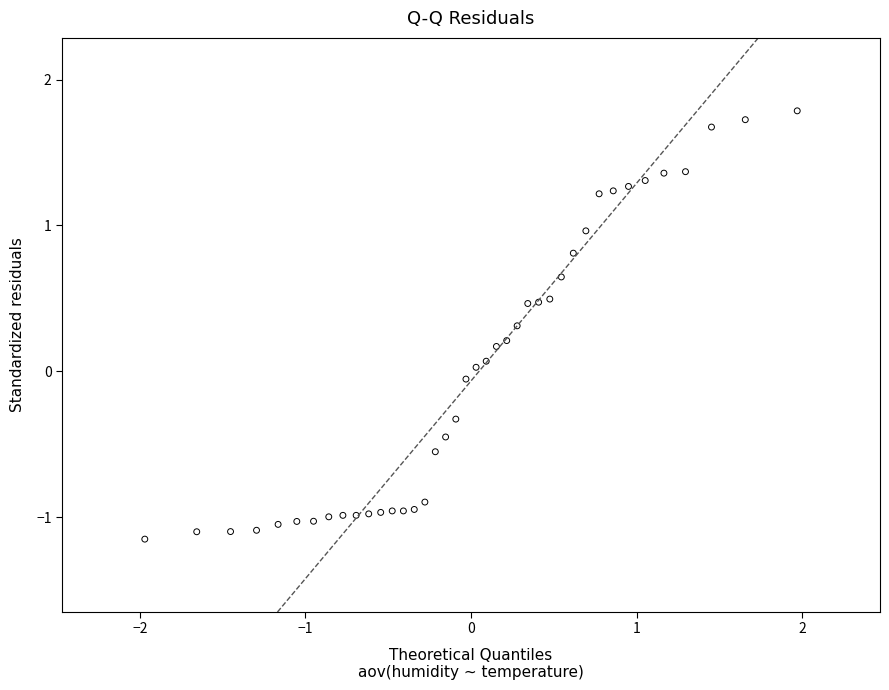

What is the range of Y values (max minus min)?

2.9